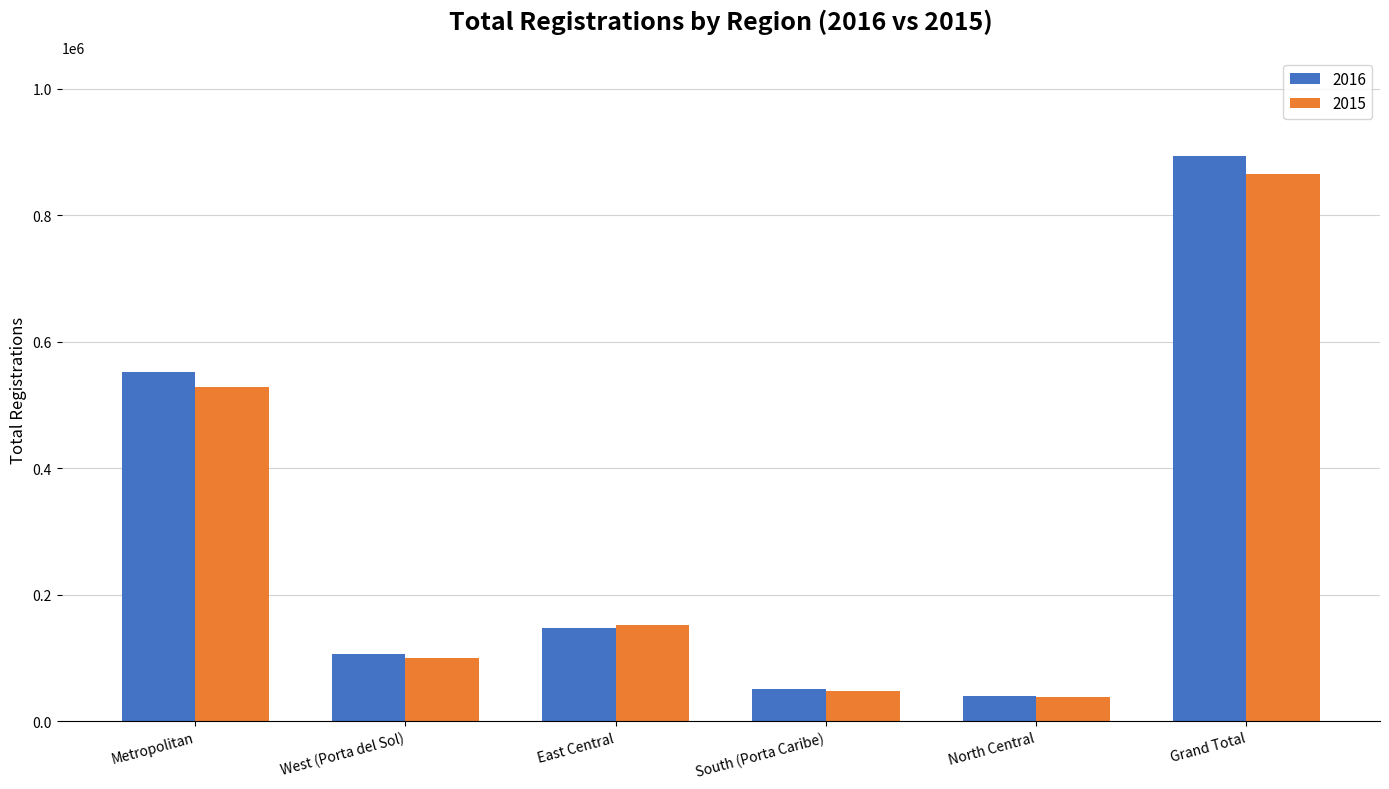

Reading right to left, list all the values displayed in this chart.

2016: 893106	39013	50537	146519	105827	551210
2015: 865721	38304	47124	152456	100032	527805